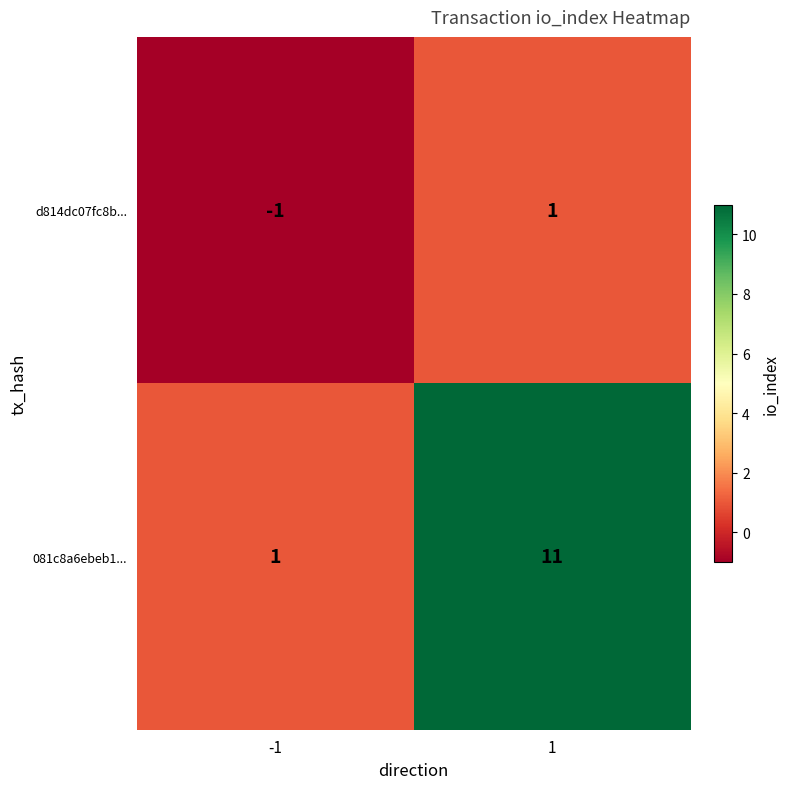

What is the maximum value shown in the chart?

11